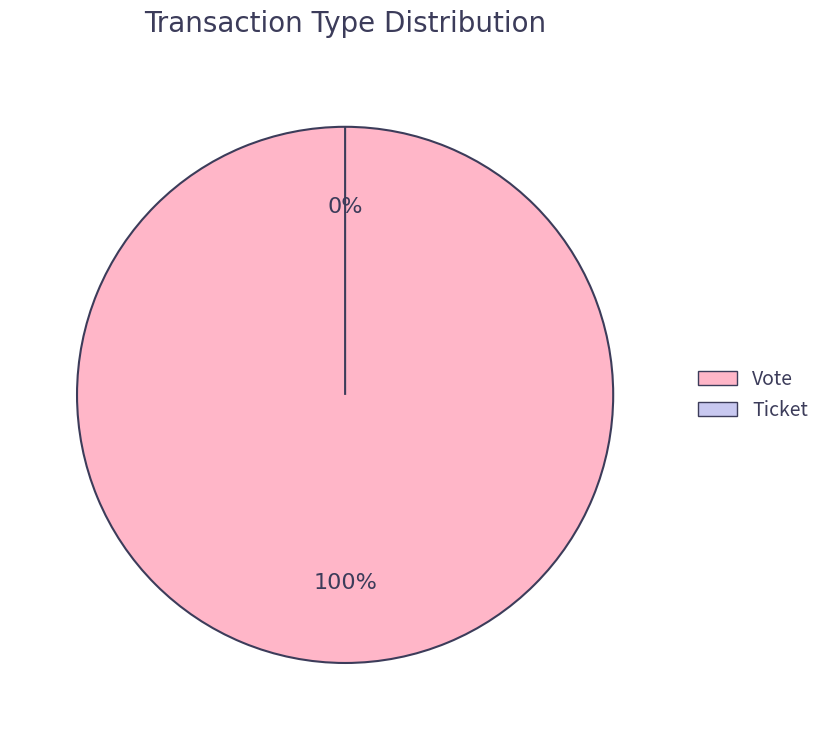

How many segments does this pie chart have?

2